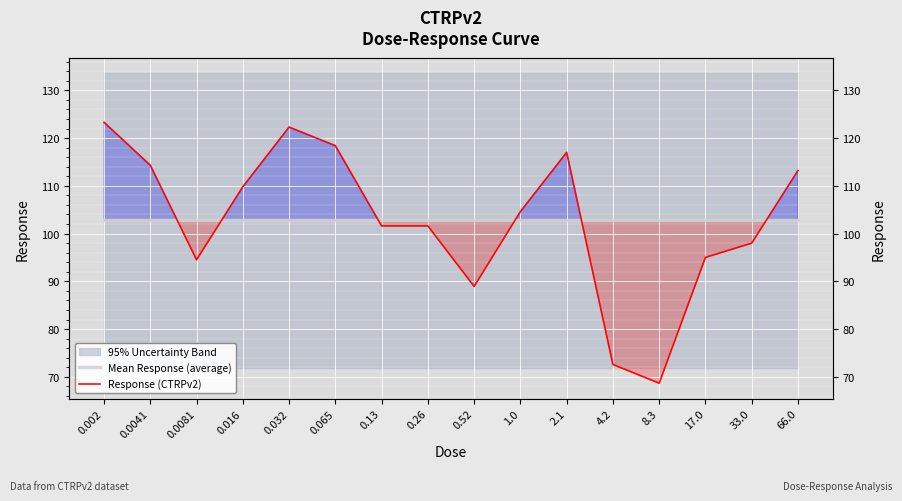

Where do Mean Response (average) and Response (CTRPv2) first cross each other?

0.0041 and 0.0081